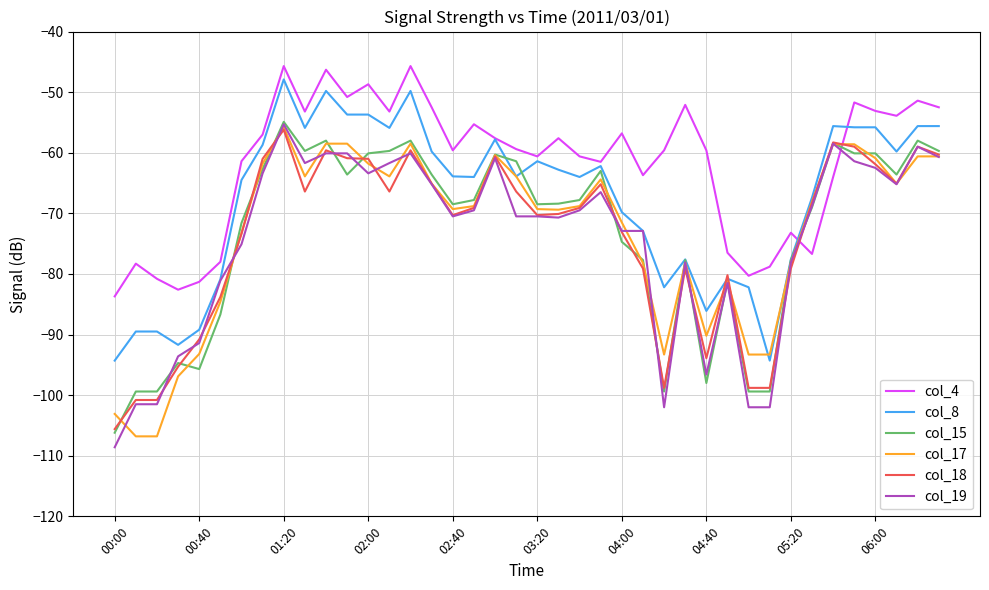

What is the lowest value of the col_18 series?

-105.6